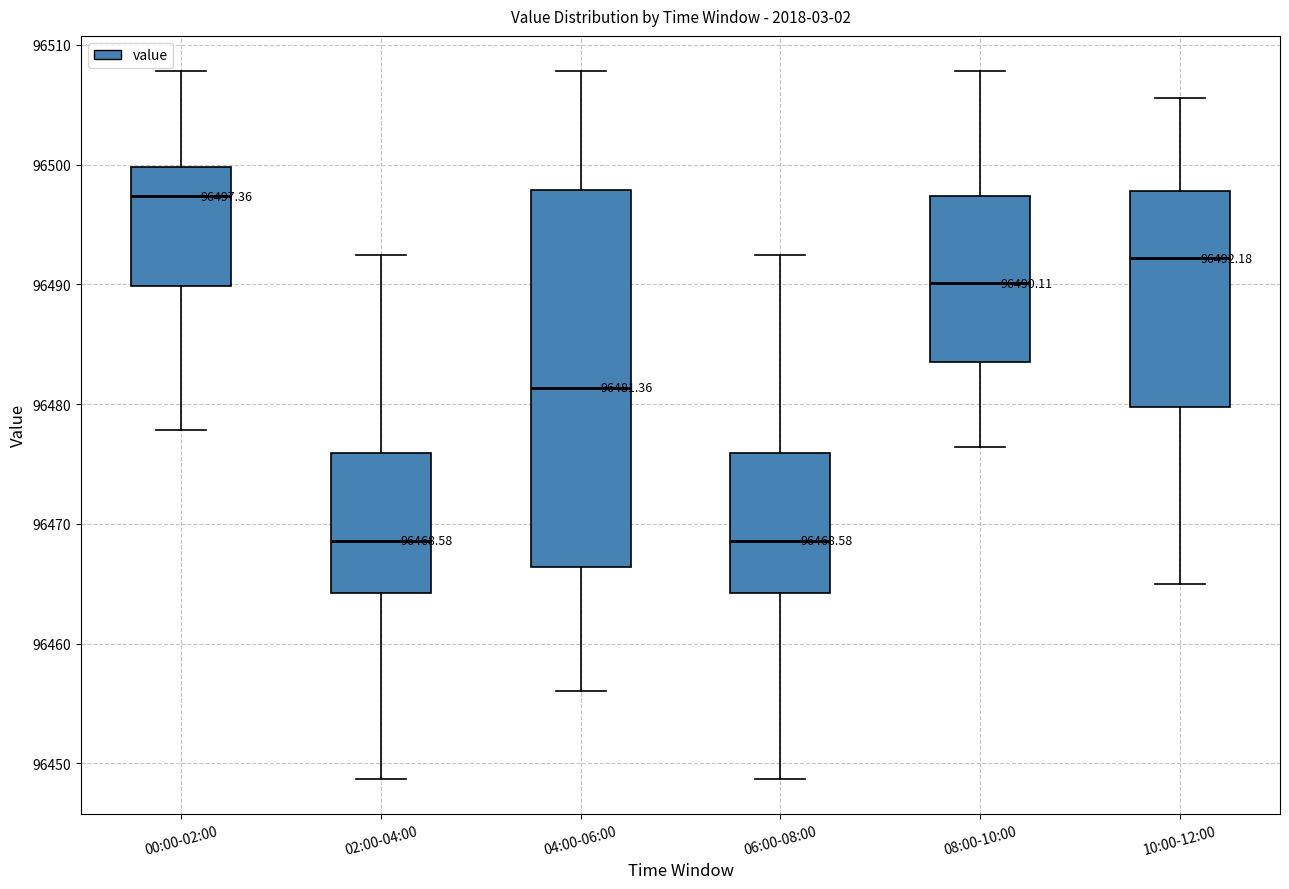

Comparing the boxes themselves (not the whiskers), which one is the tallest?

04:00-06:00